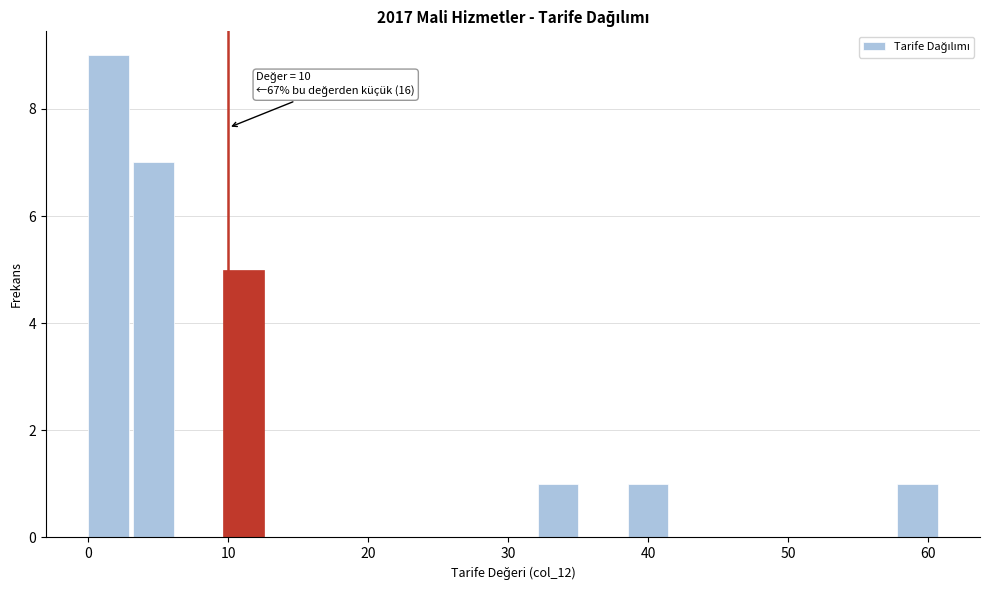

Read against the x-axis, roughly where is the centre of the tallest bar?

1